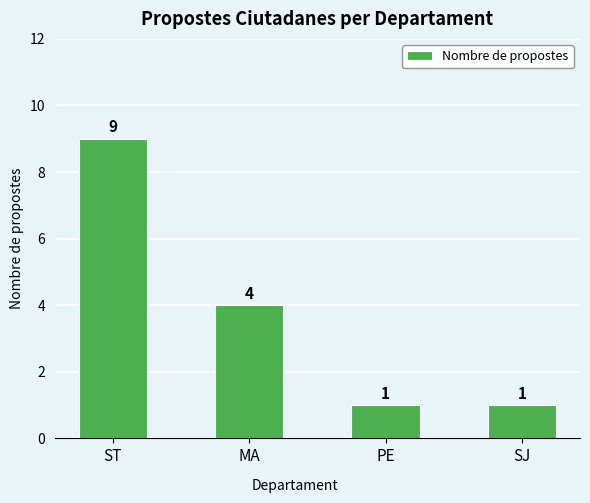

What is the value of the 3rd bar from the left?

1